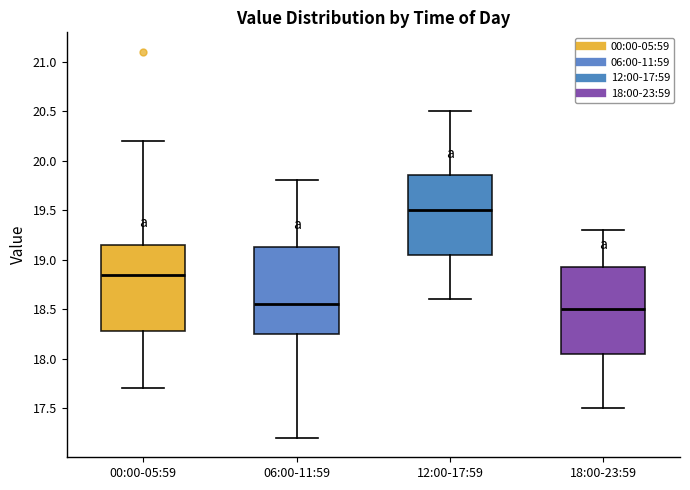

Where does the lower whisker of the box for 18:00-23:59 end on the y-axis? The values are not printed on the chart, so give them approximately, as read against the axis.

17.50